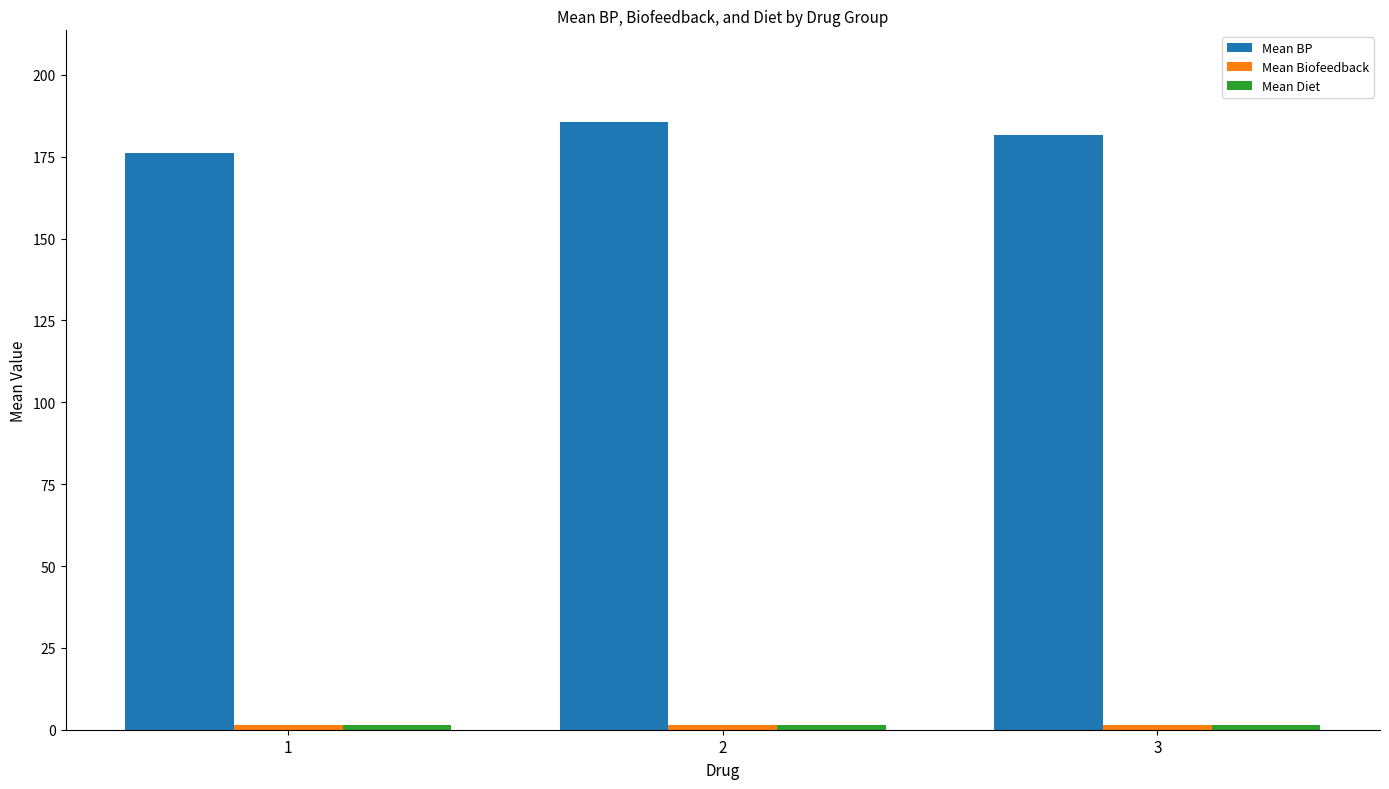

Which series has the largest total across all categories?

Mean BP